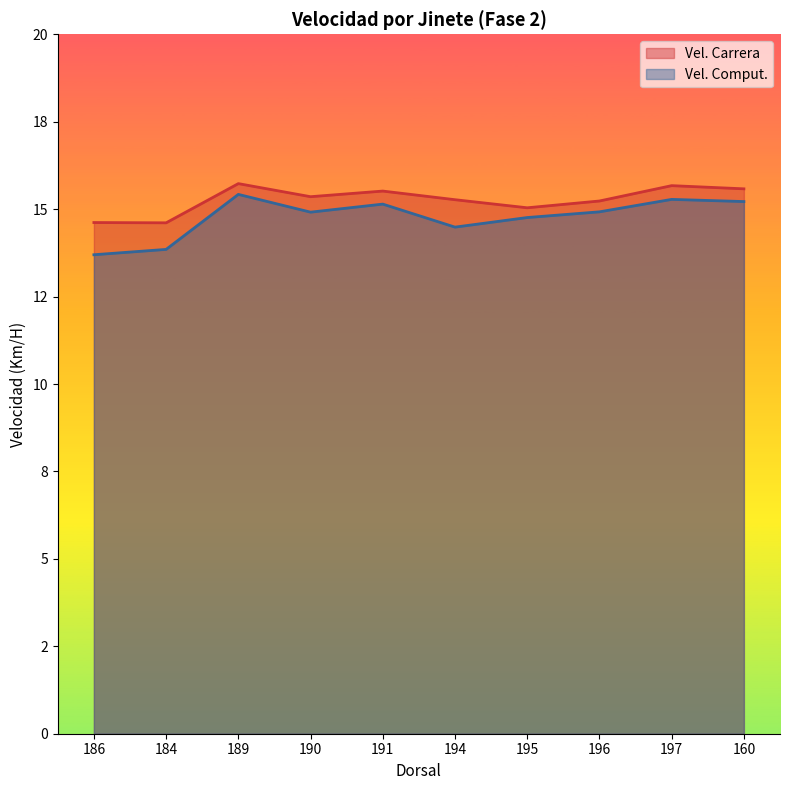

Reading left to right, extract all data points from this chart.

Vel. Carrera: 186=14.6	184=14.6	189=15.7	190=15.4	191=15.5	194=15.3	195=15.0	196=15.2	197=15.7	160=15.6
Vel. Comput.: 186=13.7	184=13.8	189=15.4	190=14.9	191=15.1	194=14.5	195=14.8	196=14.9	197=15.3	160=15.2